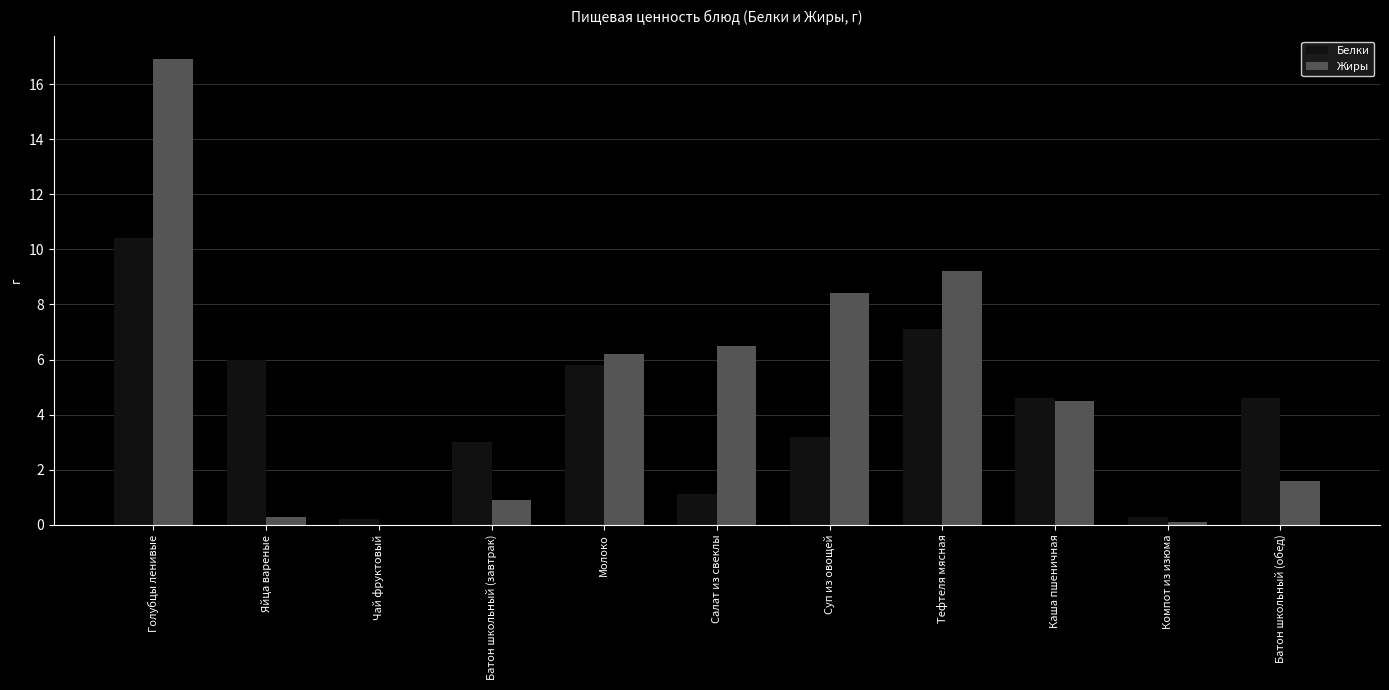

Where does the Белки series first go above 4?

Голубцы ленивые